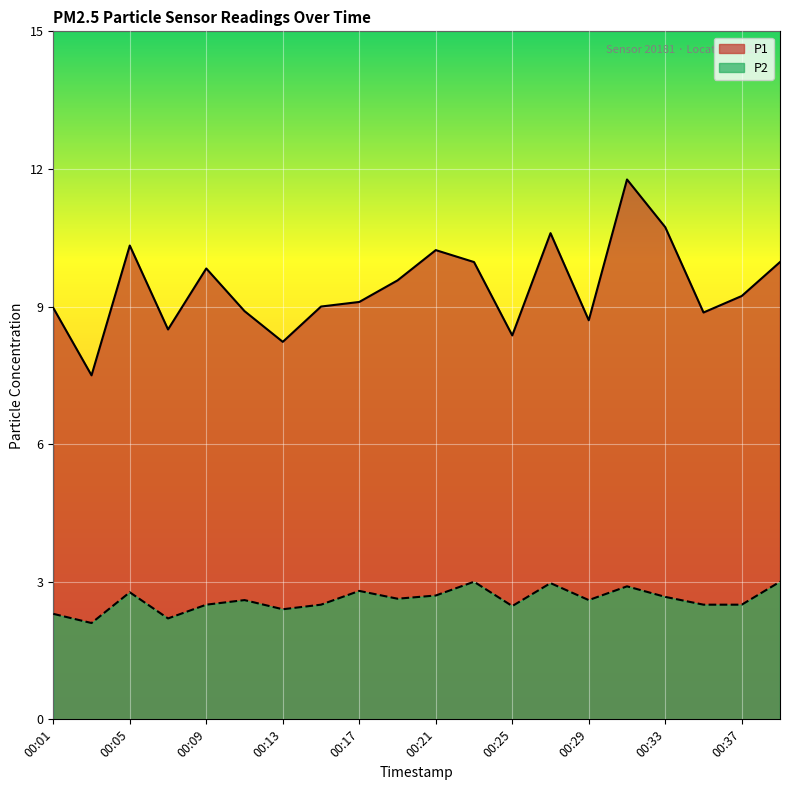

True or false: P1 and P2 cross at least once.

False